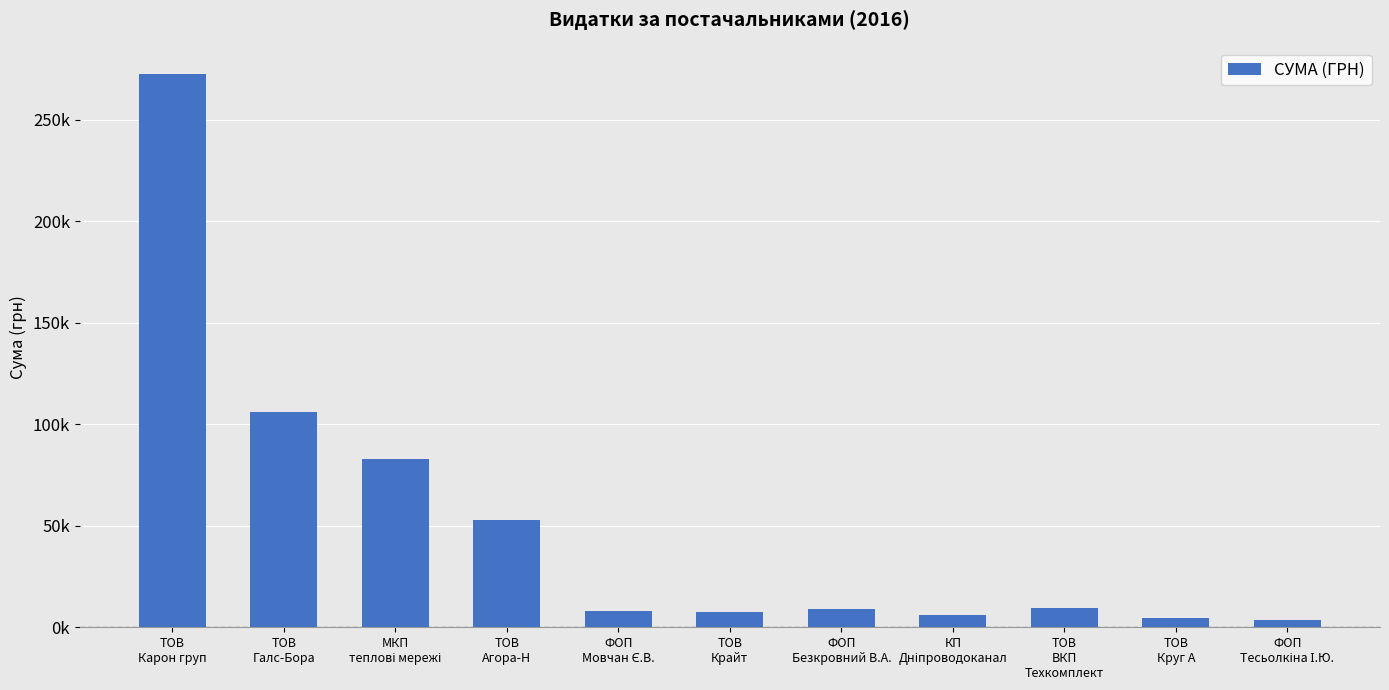

Are the bars horizontal?

No